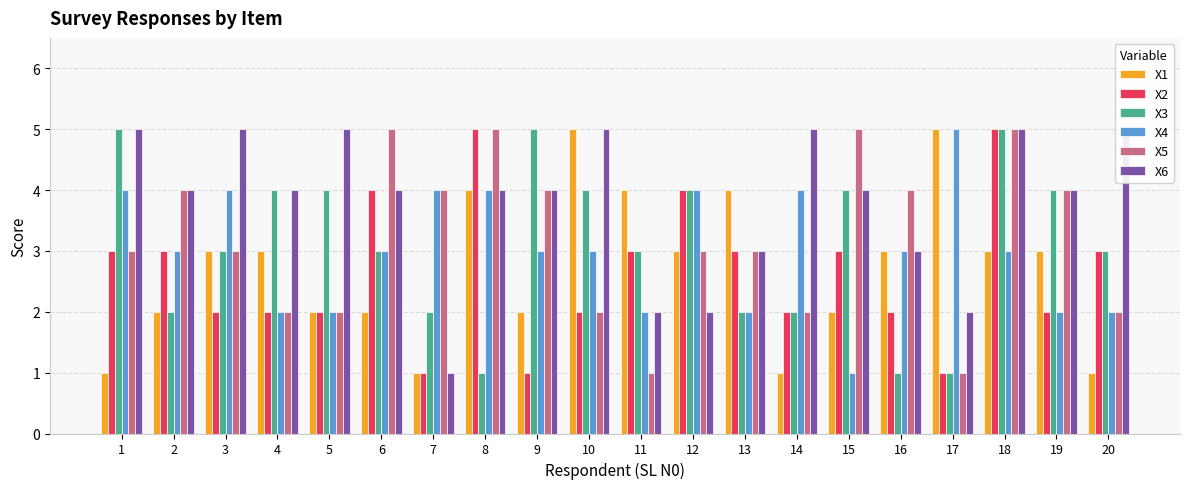

What is the sum of the X3 values at 19 and 12?

8